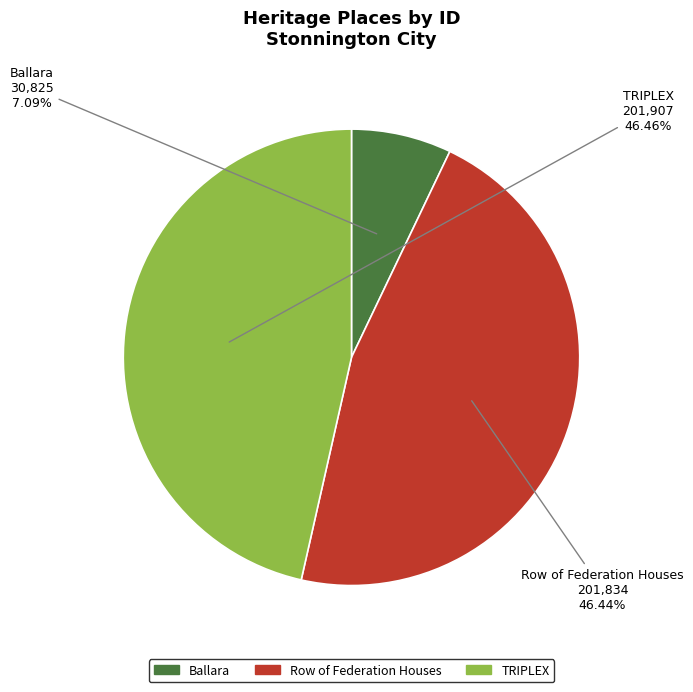

Does Row of Federation Houses represent more than half of the total?

No